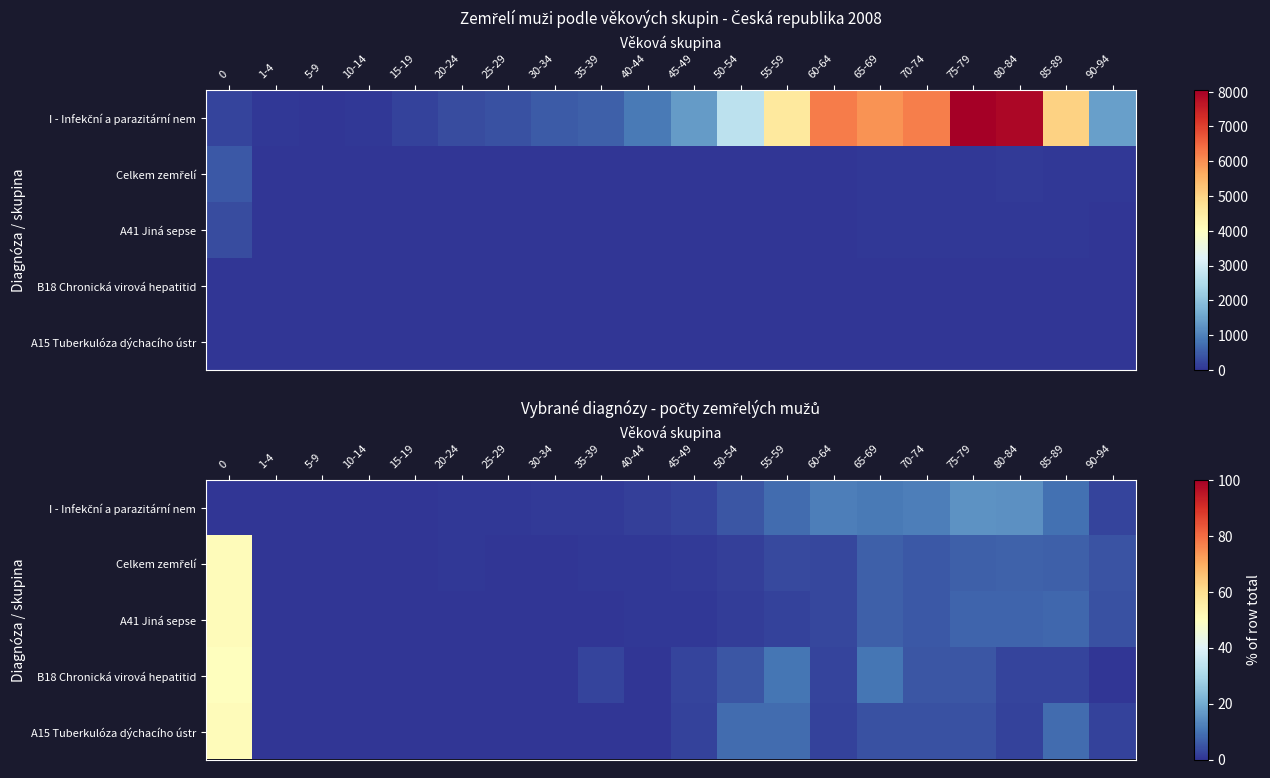

What is the sum of the A41 Jiná sepse values at 90-94 and 35-39?

4.8